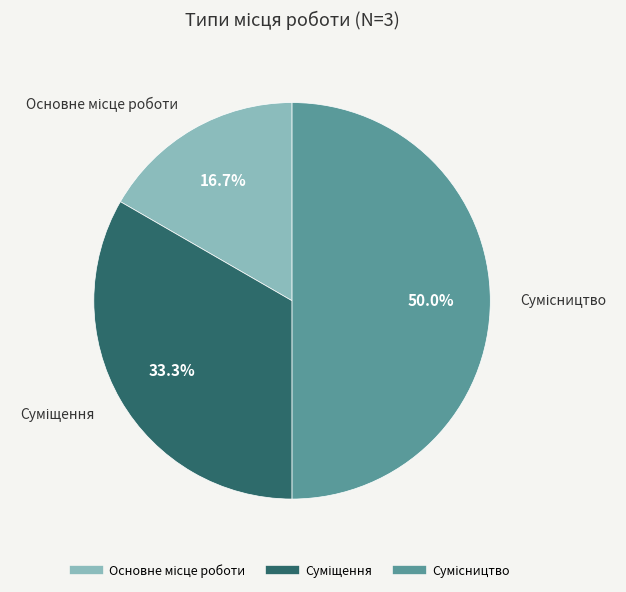

Does Сумісництво account for over 50% of the chart?

No